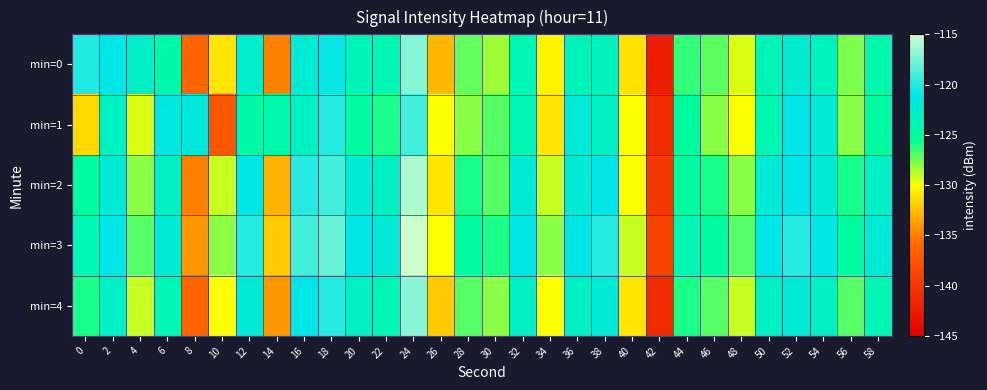

Which category has the highest value across all series?

24